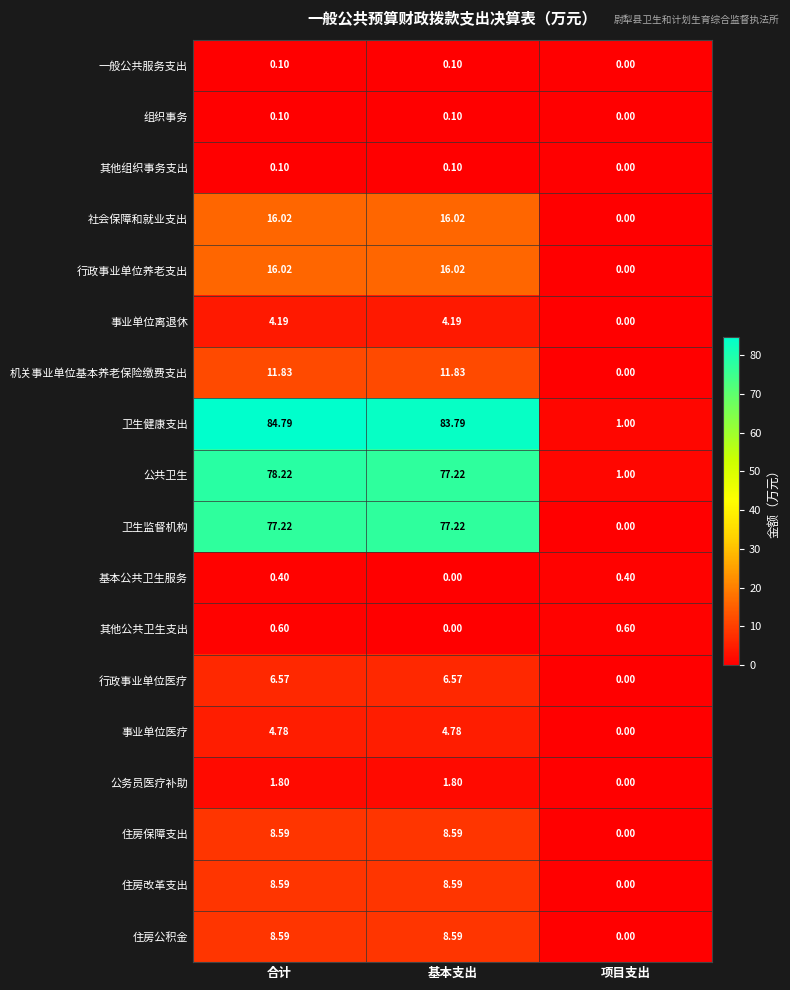

How many values in the 公务员医疗补助 series exceed 1?

2